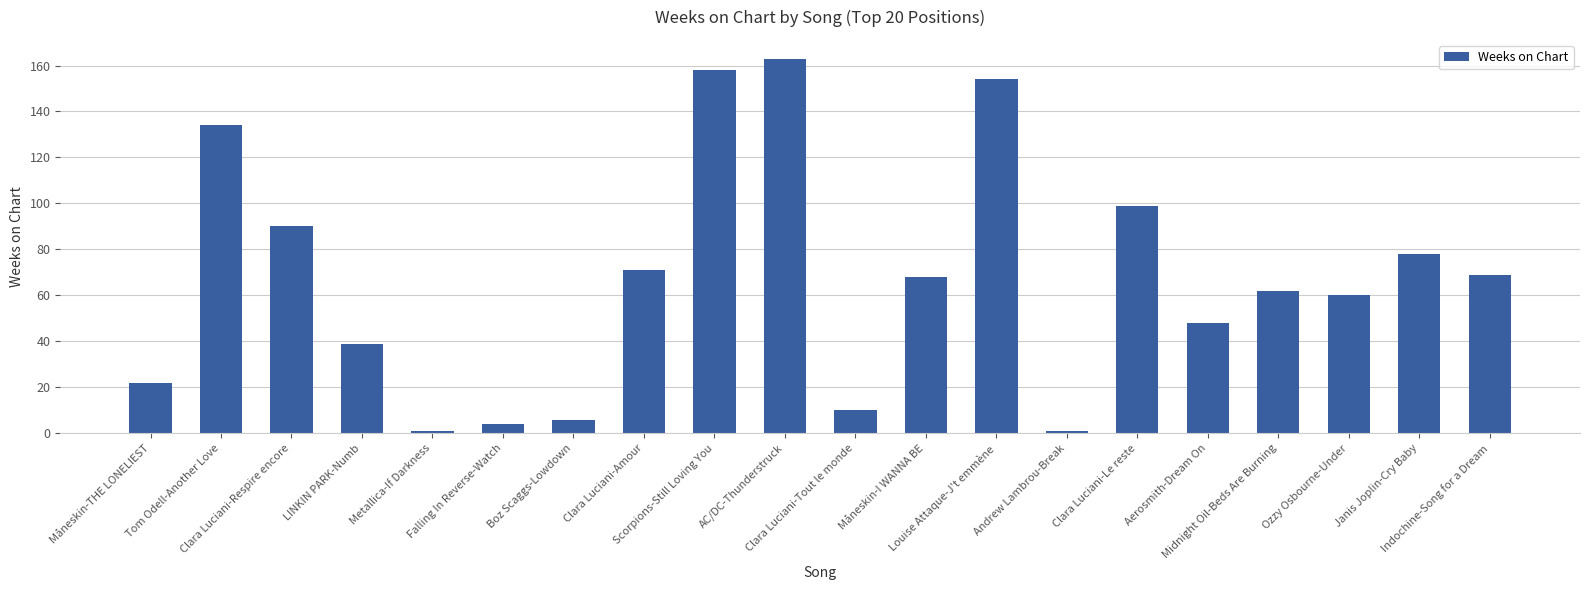

Between Måneskin-THE LONELIEST and Janis Joplin-Cry Baby, which is larger?

Janis Joplin-Cry Baby